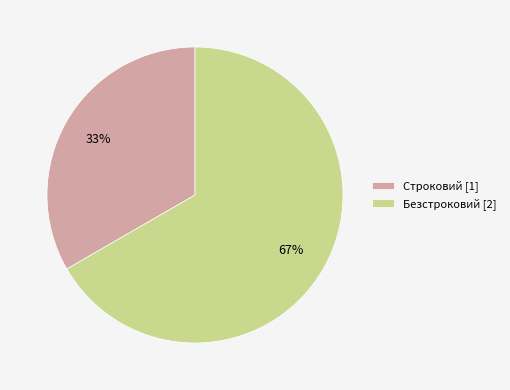

Do Строковий and Безстроковий together represent more than half of the pie?

Yes